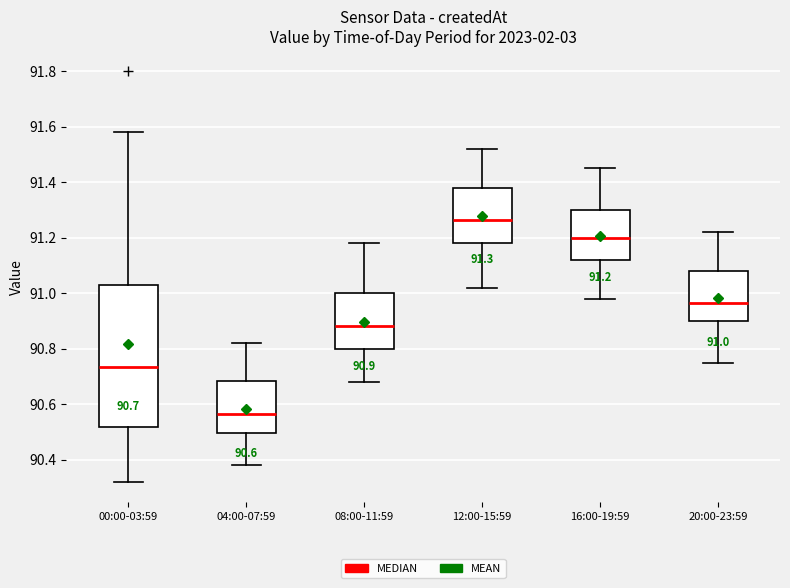

Which box's median line is the lowest?

04:00-07:59